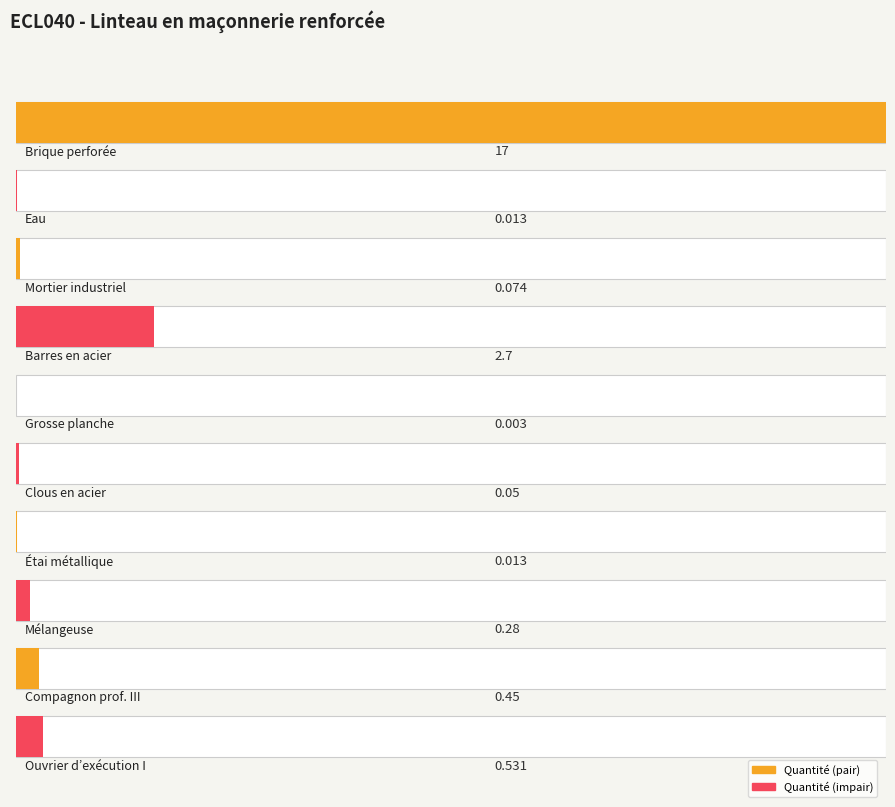

Reading right to left, what are all the values shown in this chart?

mo114=0.5	mo021=0.5	mq06mms010=0.3	mt50spa081a=0.0	mt50spa101=0.1	mt50spa050m=0.0	mt07aco055a=2.7	mt09mif010cb=0.1	mt08aaa010a=0.0	mt05bvk010a=17.0